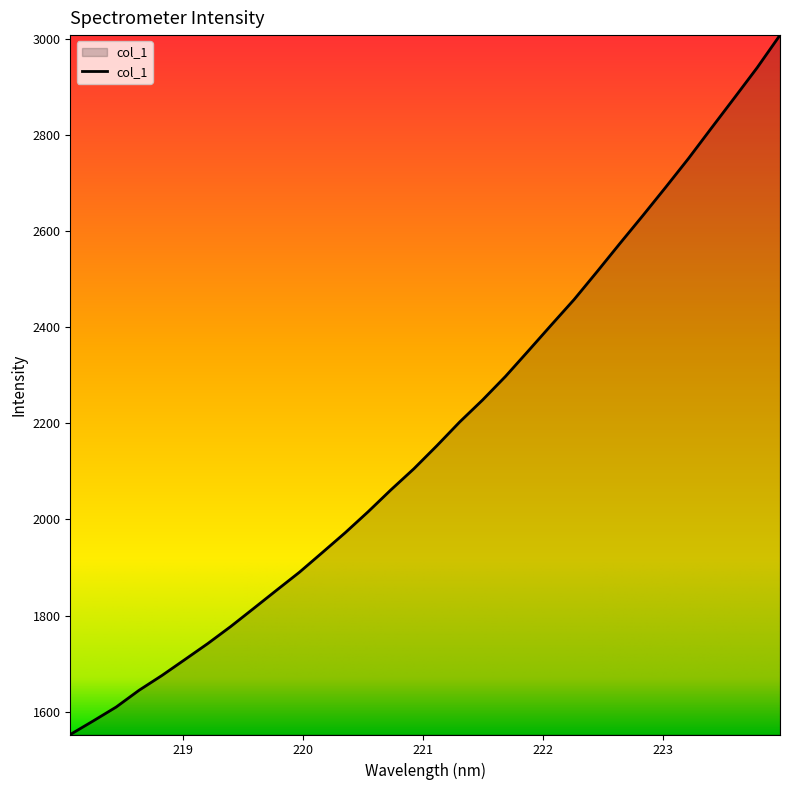

What is the greatest value displayed?

3008.1